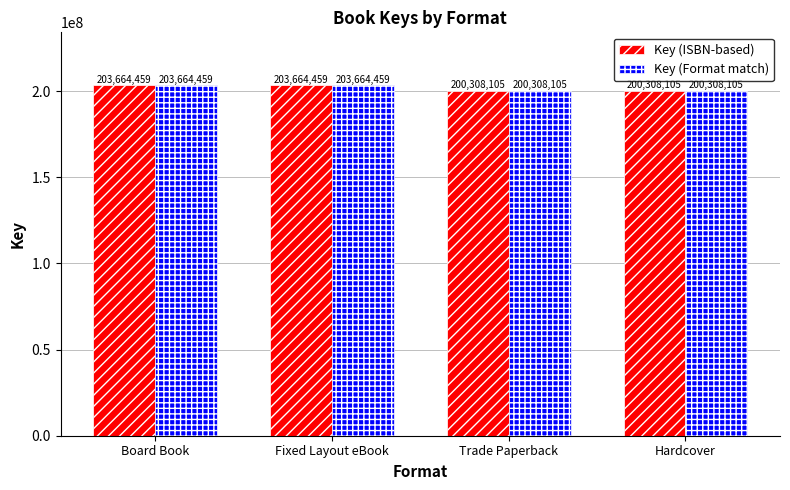

What are all the series names shown in the legend?

Key (ISBN-based), Key (Format match)